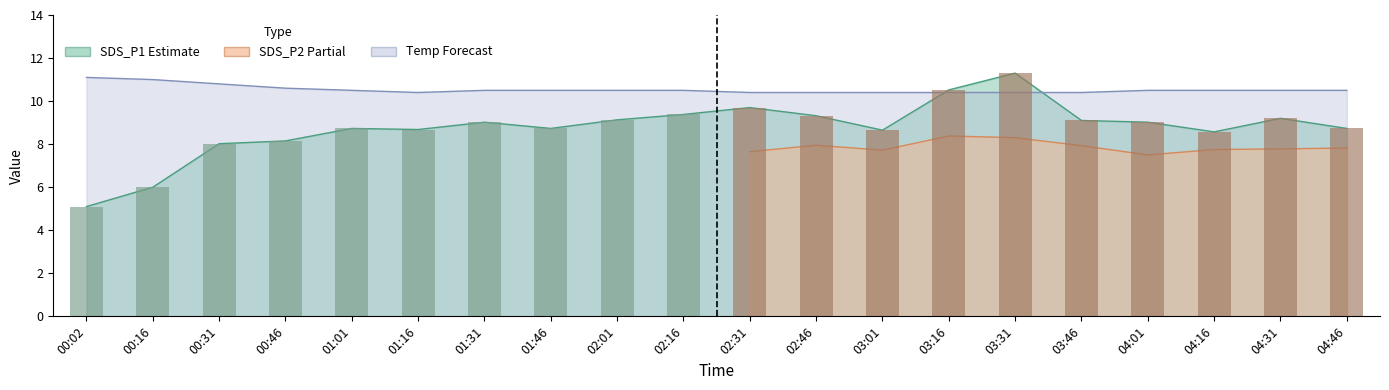

How many bars are there in each group?

2